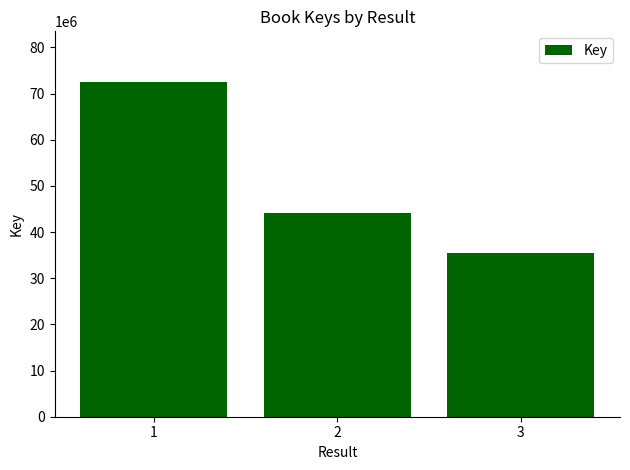

Which has a higher value, 3 or 1?

1